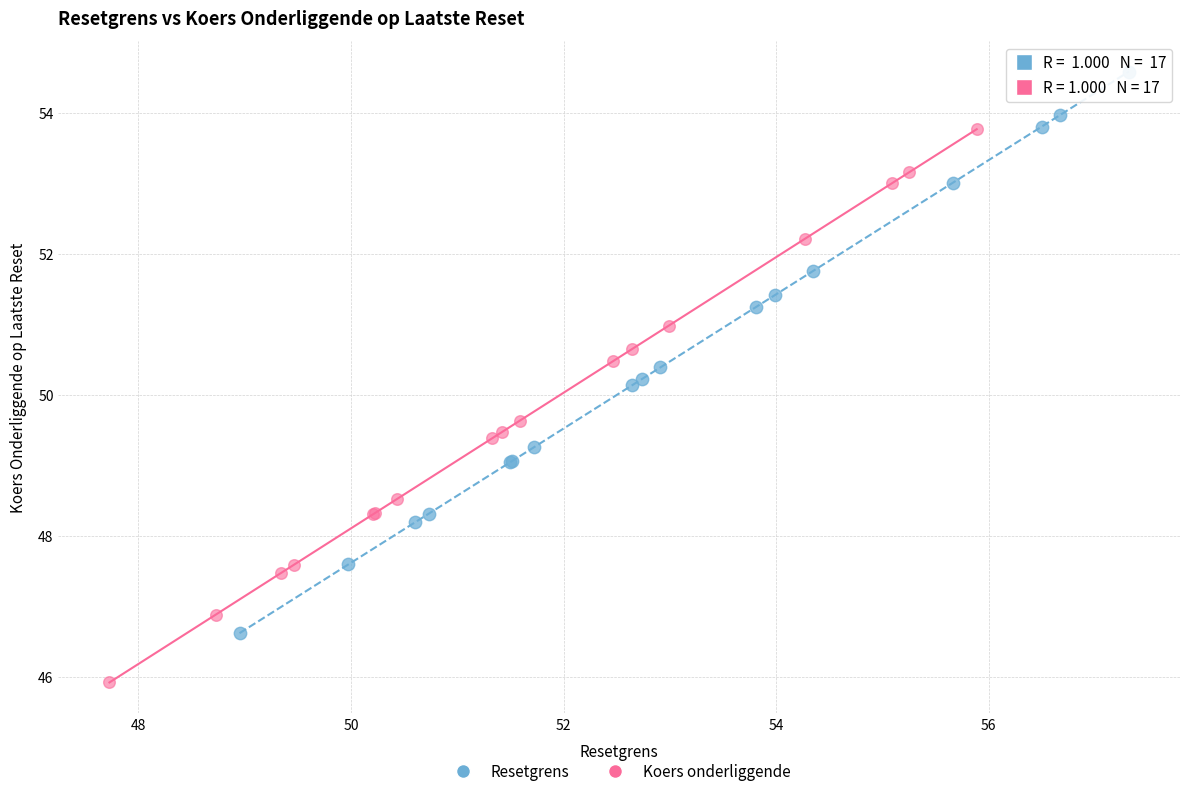

What are all the series names shown in the legend?

Resetgrens, Koers onderliggende